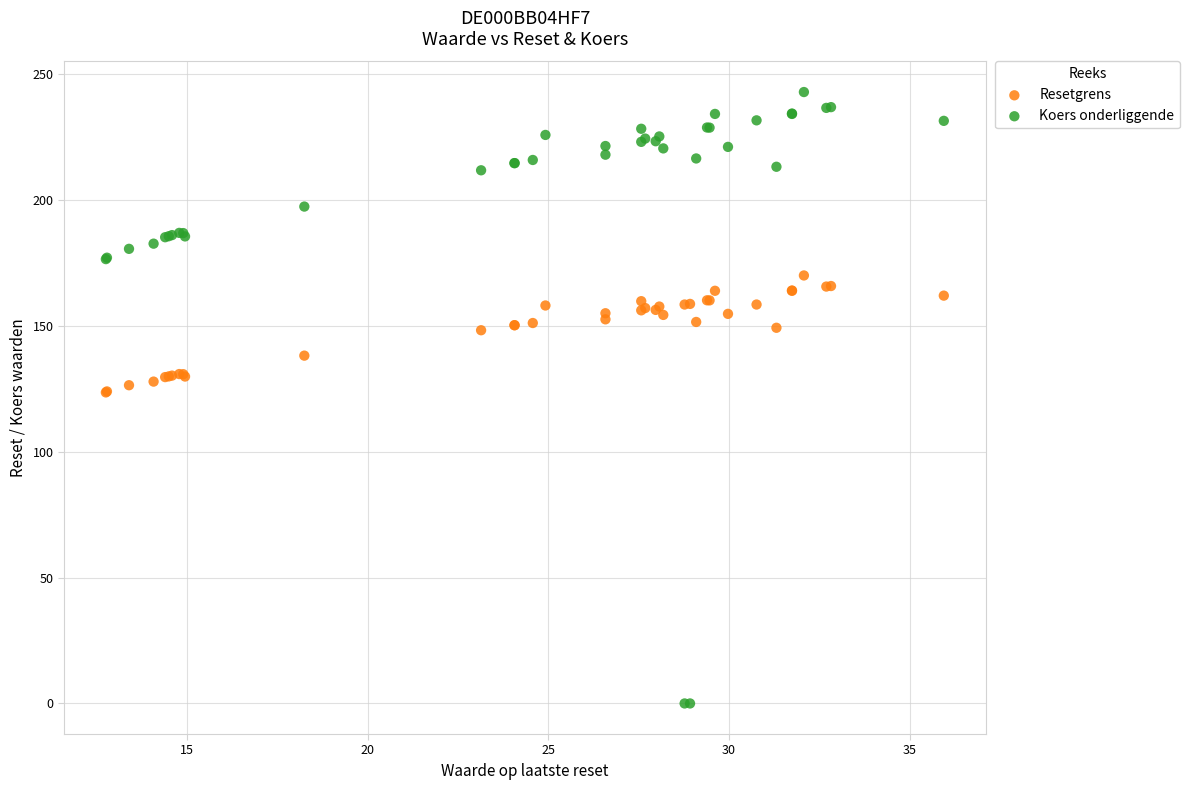

What are all the series names shown in the legend?

Resetgrens, Koers onderliggende